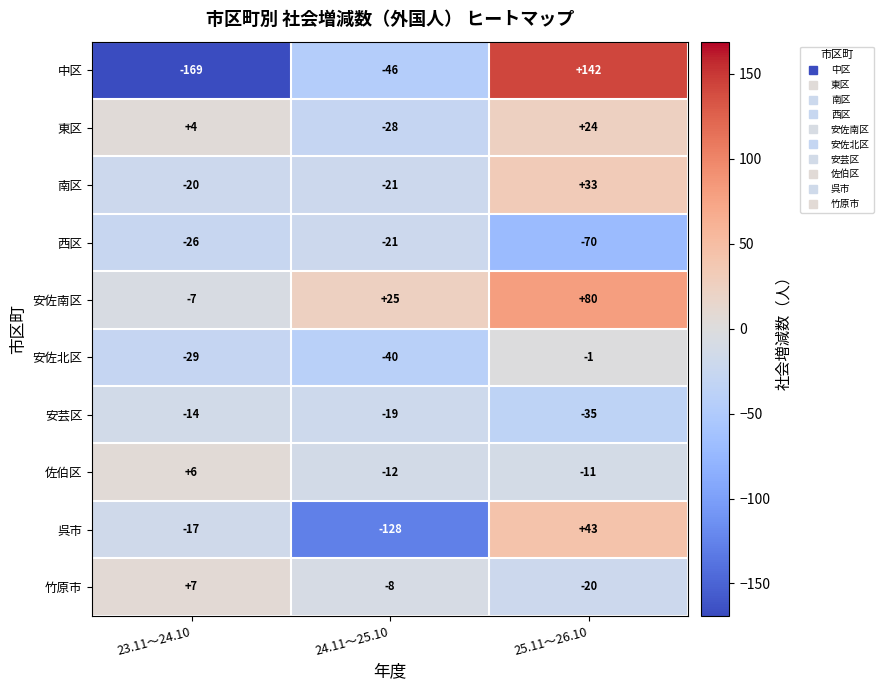

What is the total value across all series at 24.11～25.10?

-298